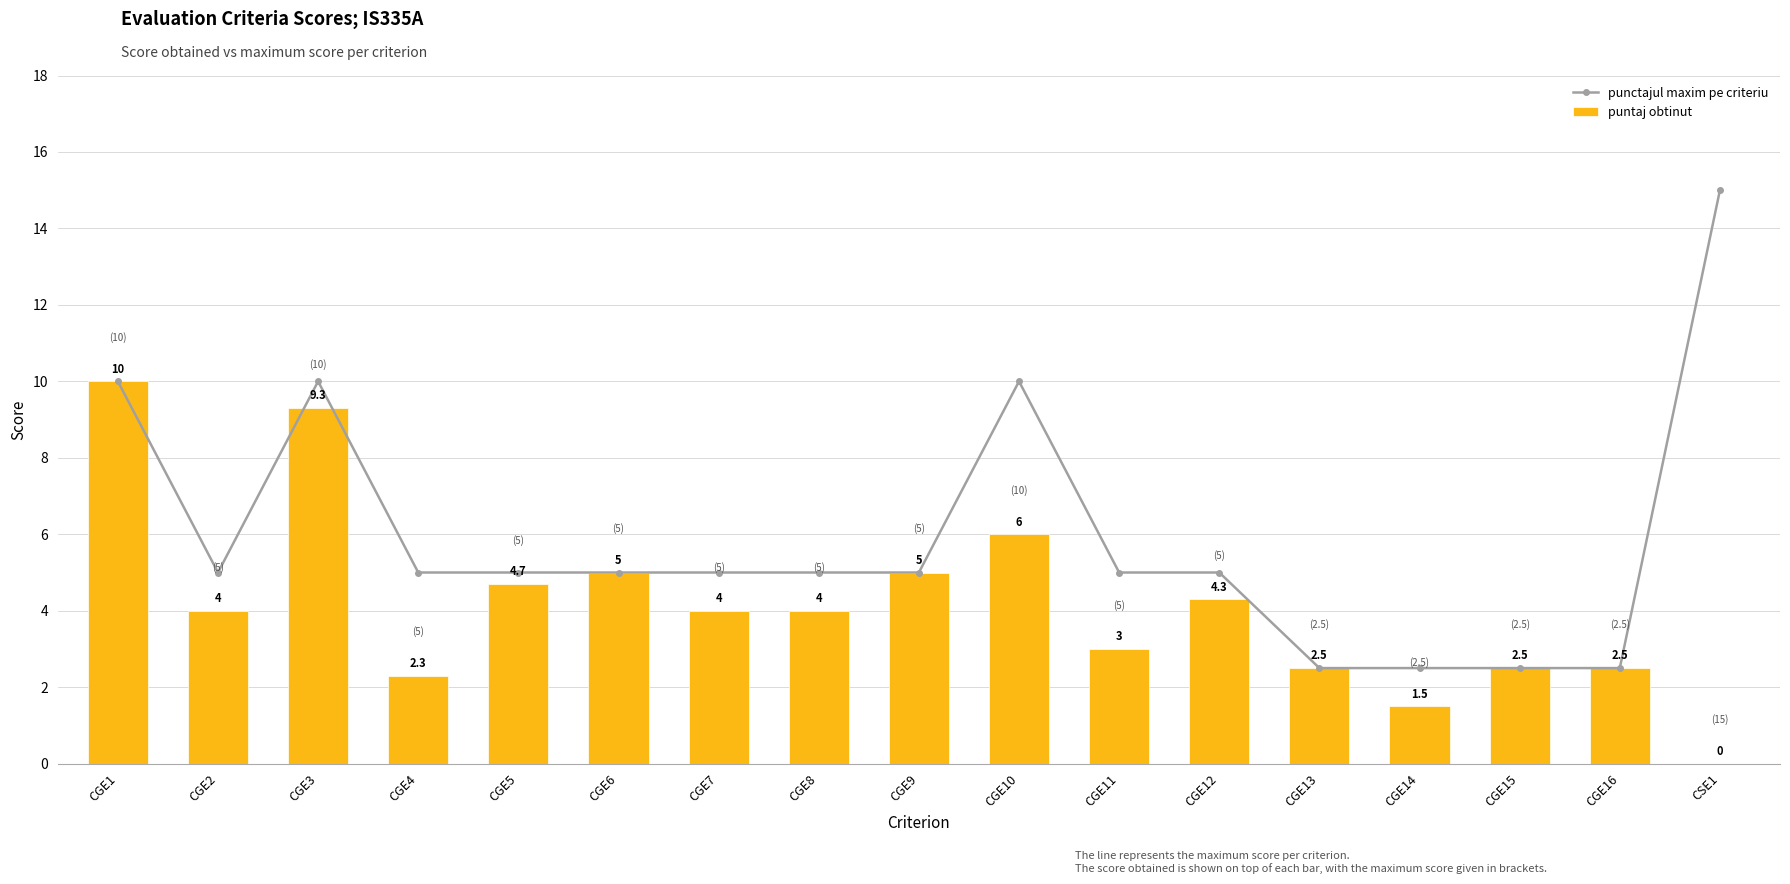

What is the average value of the puntaj obtinut series?

4.2